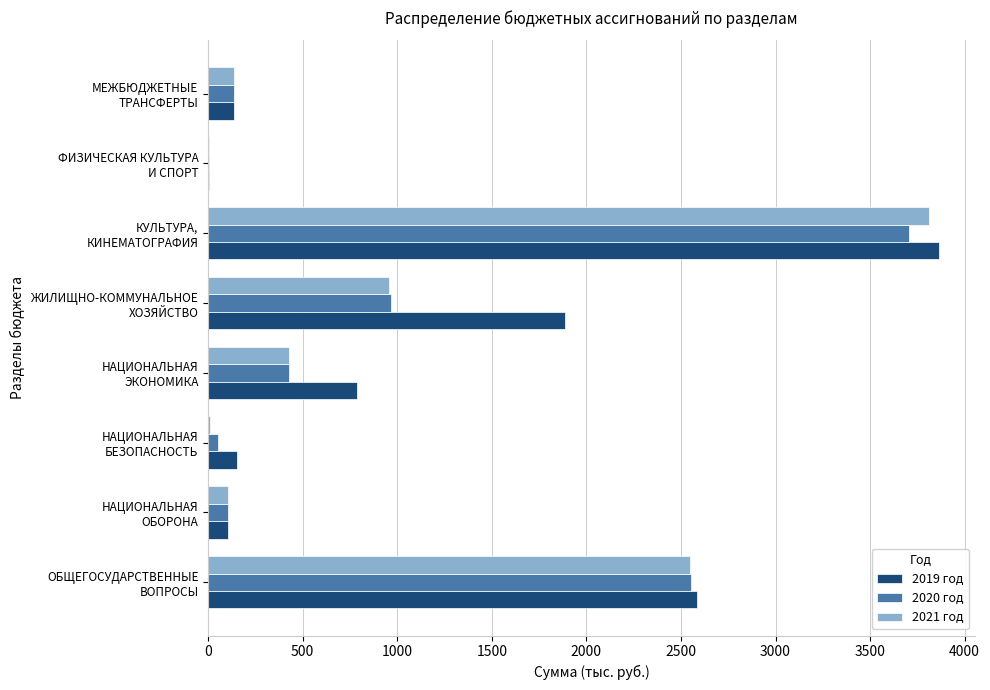

What is the maximum value shown in the chart?

3862.5